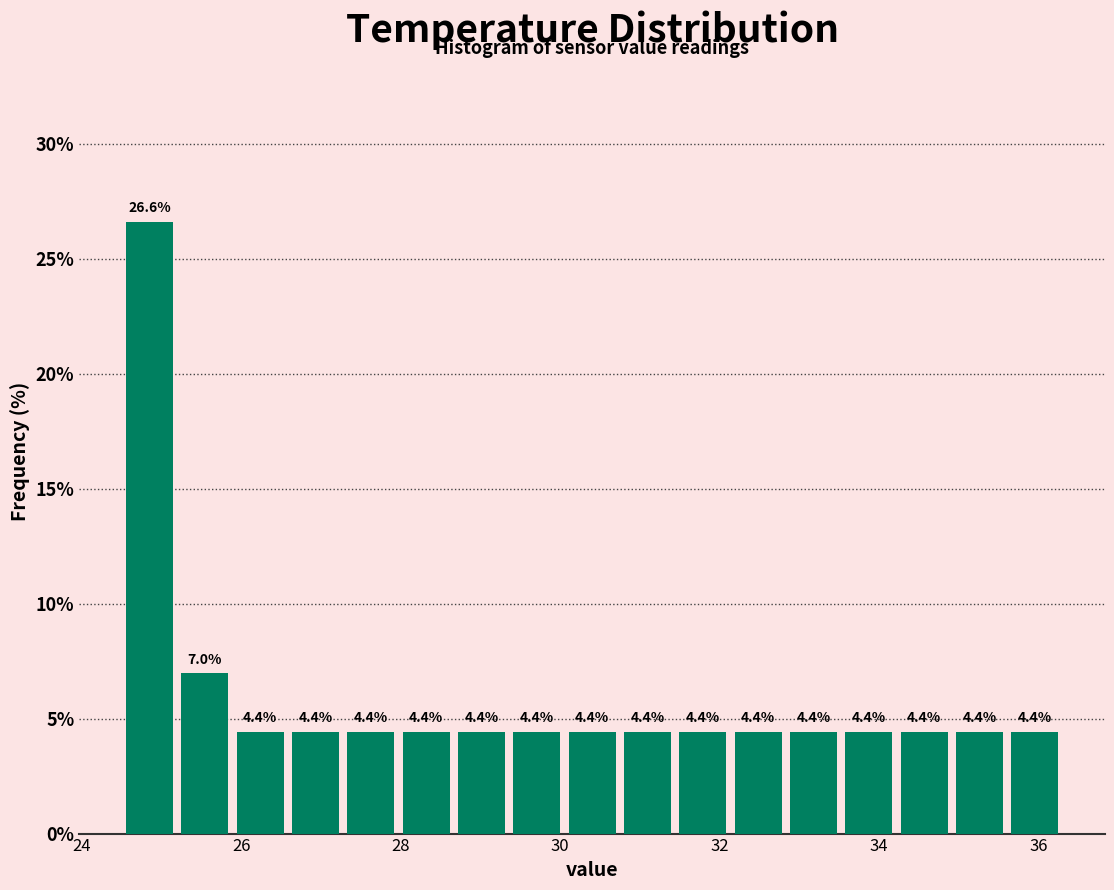

Around what value on the x-axis is the tallest bar? Give the approximate position of its centre, as read against the axis.

24.8